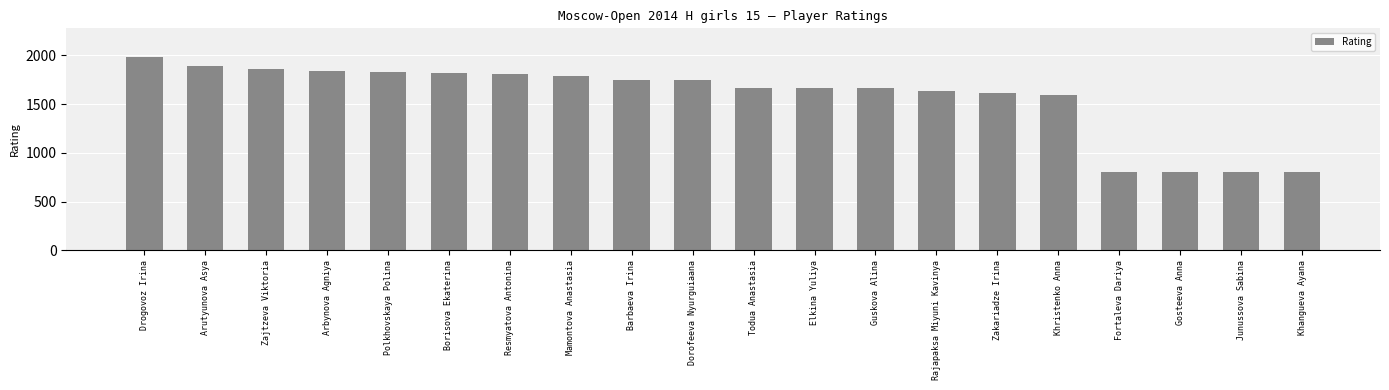

How many categories are shown in the chart?

20